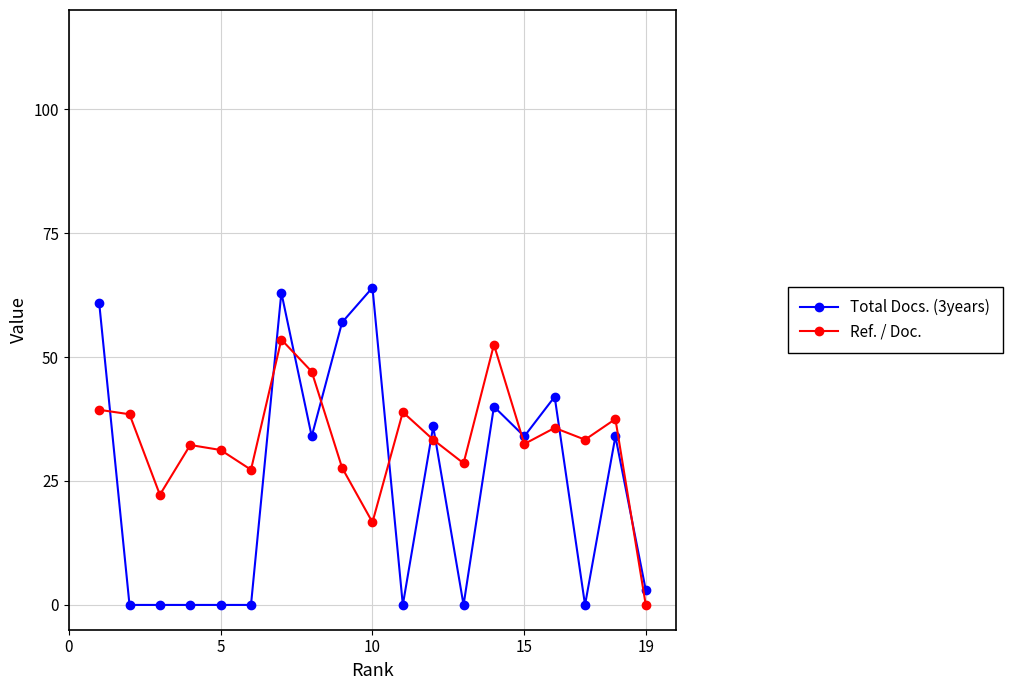

What is the value of the Total Docs. (3years) point at the 7th from the left?

63.0